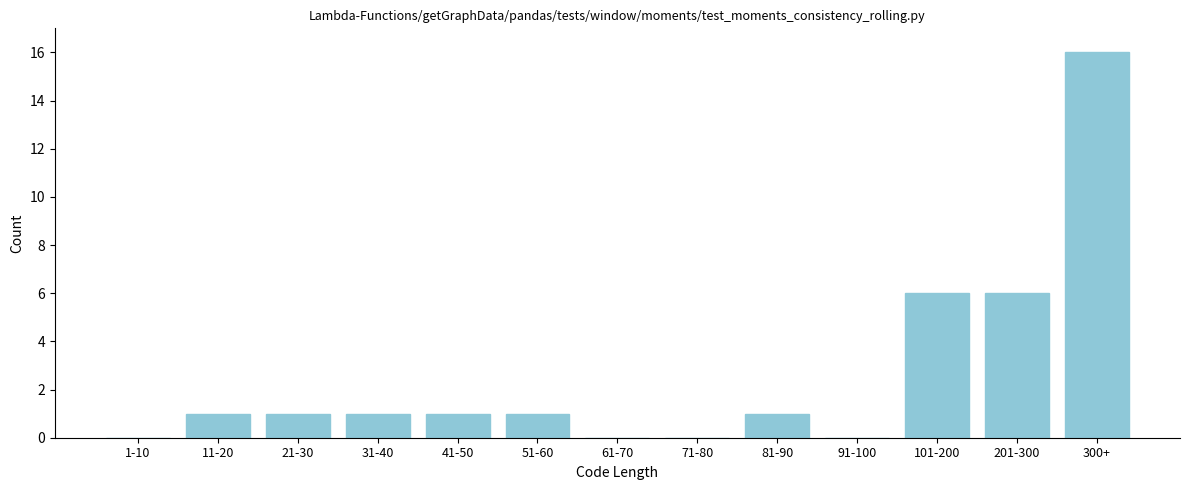

Reading right to left, transcribe all the data shown in this chart.

300+=16	201-300=6	101-200=6	91-100=0	81-90=1	71-80=0	61-70=0	51-60=1	41-50=1	31-40=1	21-30=1	11-20=1	1-10=0